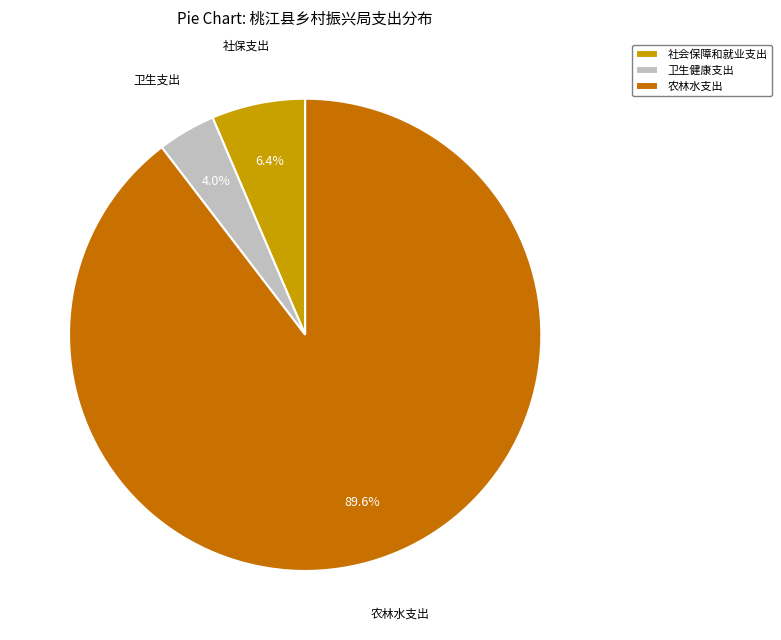

Which has a higher value, 卫生健康支出 or 农林水支出?

农林水支出